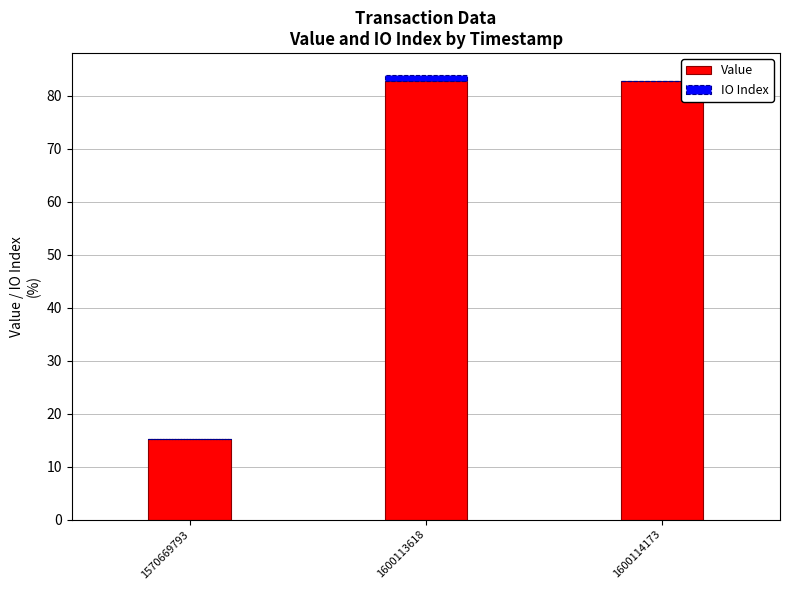

Does the chart contain stacked bars?

Yes